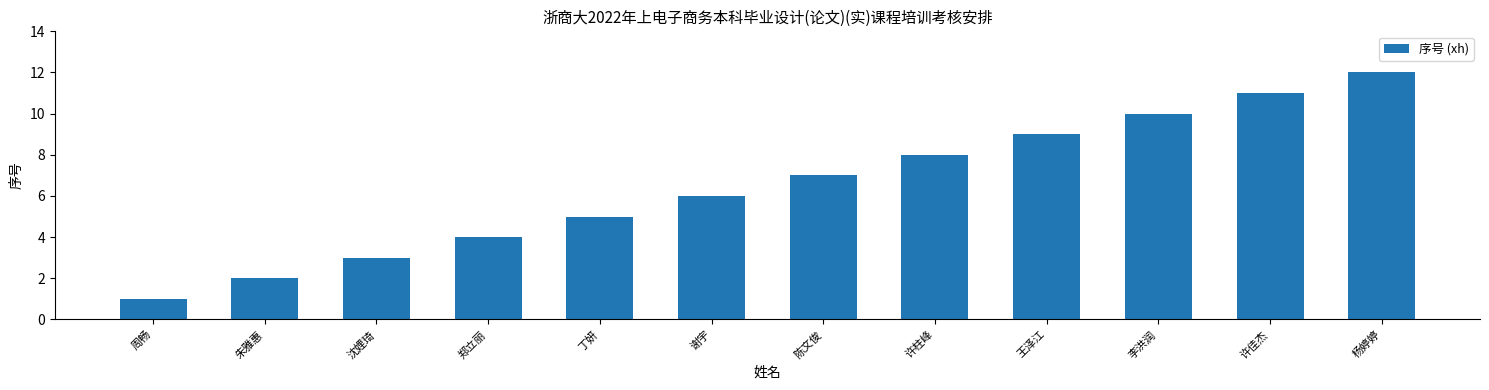

Which category has the lowest value across all series?

周畅